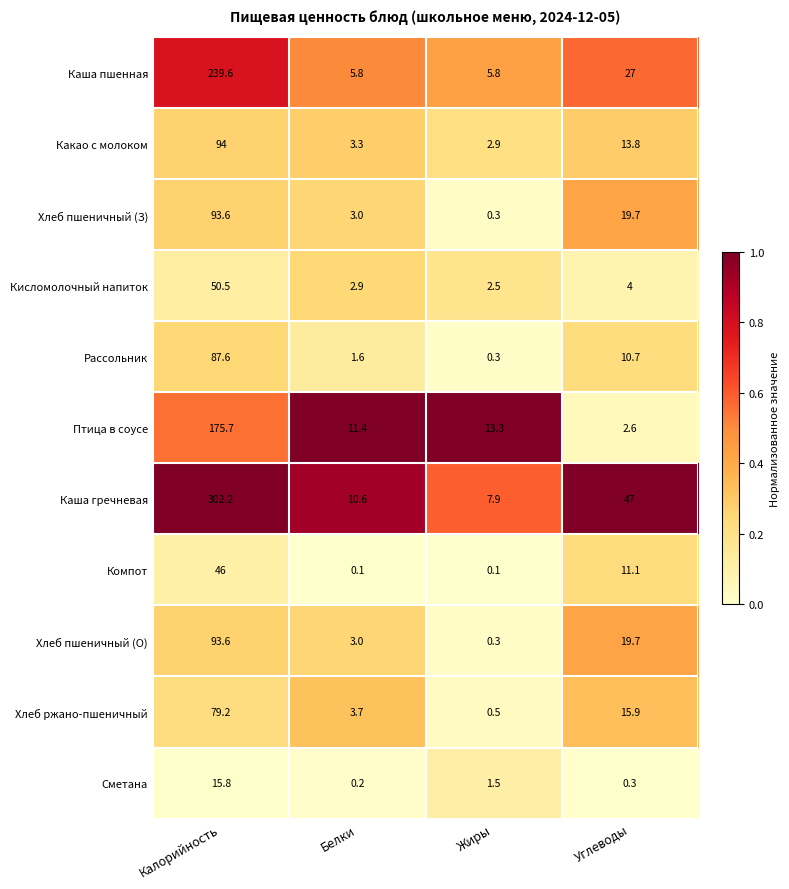

True or false: Каша гречневая has a value of 7.9 at Жиры.

True